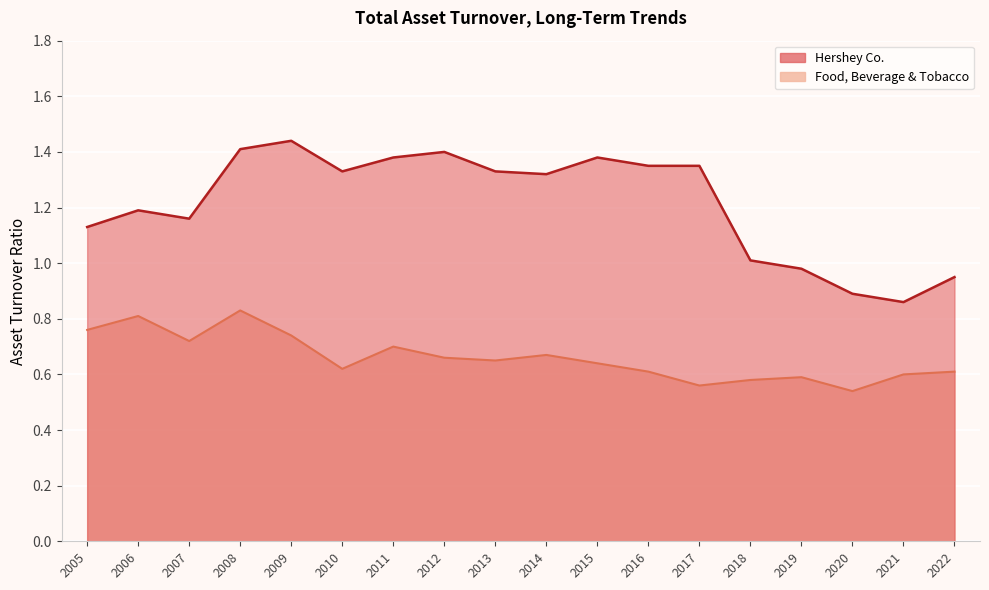

Rank the series by their maximum value, from highest to lowest.

Hershey Co., Food, Beverage & Tobacco